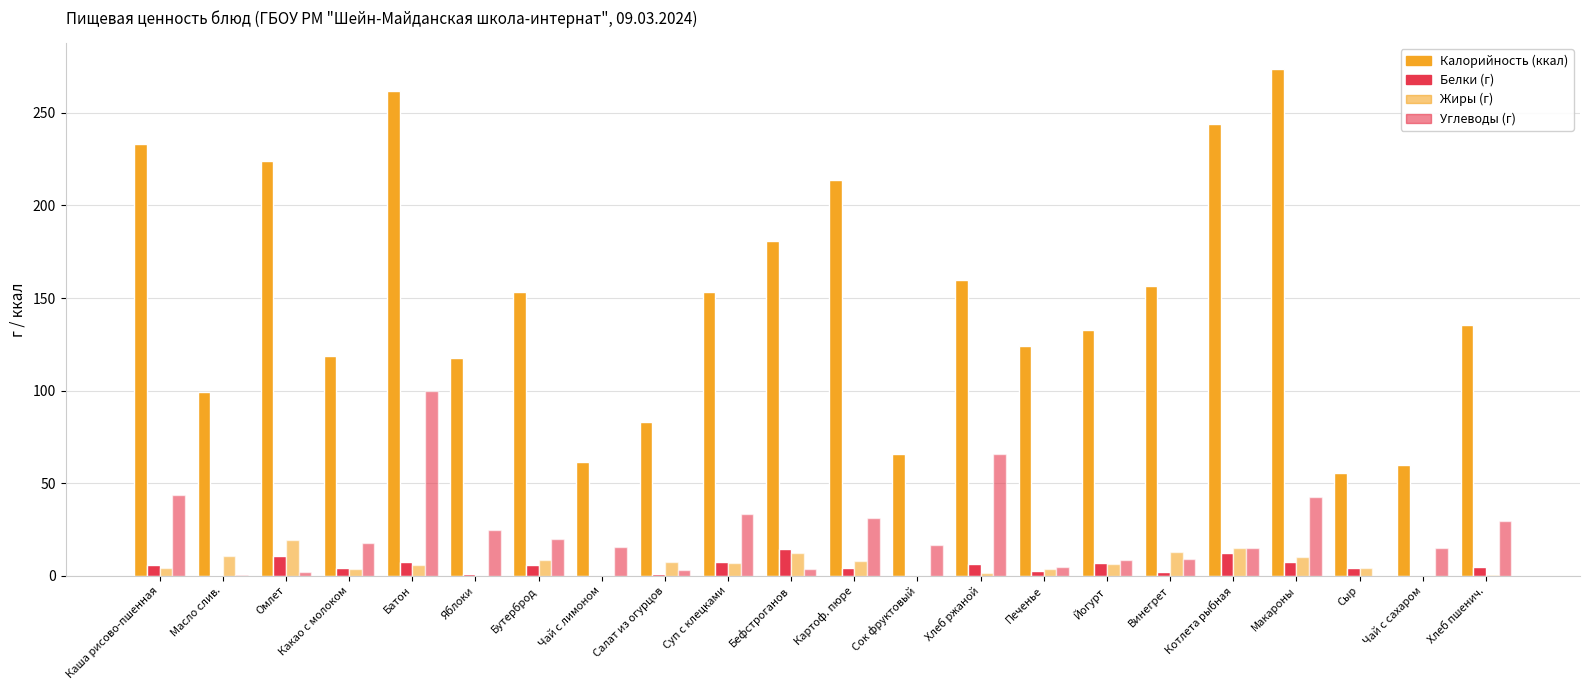

Reading right to left, list all the values displayed in this chart.

Калорийность: 135.6	60.0	55.5	274.0	244.0	156.4	132.5	124.3	160.0	66.0	213.9	181.0	153.3	83.2	61.6	153.2	117.5	262.0	118.6	224.0	99.2	233.0
Белки: 4.6	0.1	4.0	7.6	12.3	1.8	7.0	2.5	6.5	0.0	4.3	14.4	7.4	0.9	0.1	5.8	1.0	7.6	4.1	10.8	0.1	6.0
Жиры: 0.5	0.0	4.0	10.0	15.0	12.6	6.2	3.4	1.2	0.0	8.1	12.2	6.6	7.6	0.0	8.6	0.0	6.0	3.5	19.2	10.9	3.9
Углеводы: 29.8	15.0	0.0	42.6	14.8	9.1	8.8	4.6	65.6	16.4	31.1	3.8	33.5	2.9	15.3	19.9	24.5	99.6	17.5	2.0	0.2	43.3